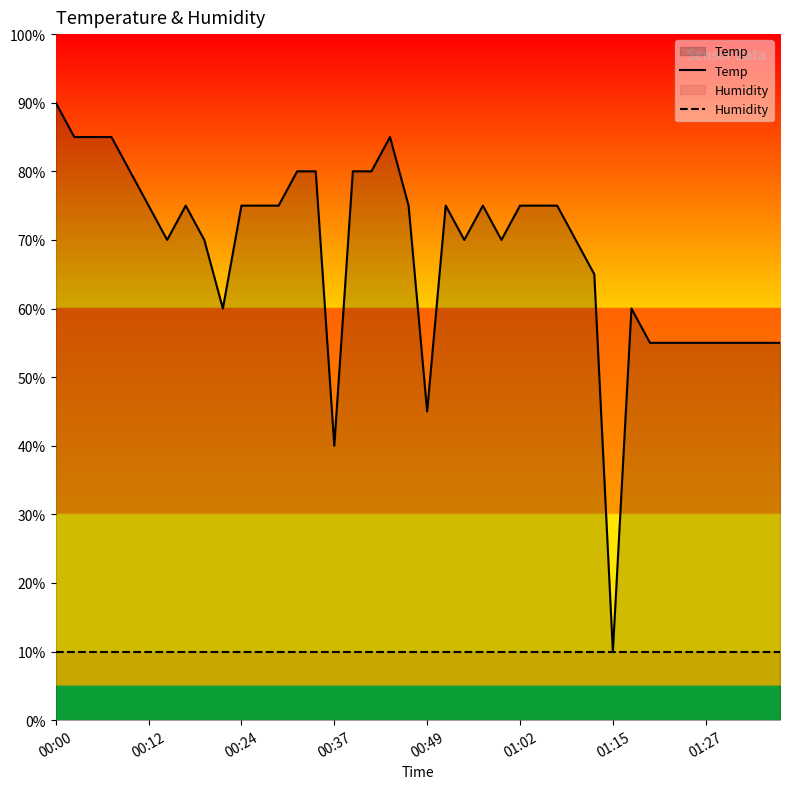

How many interior local valleys does the Temp series have?

7